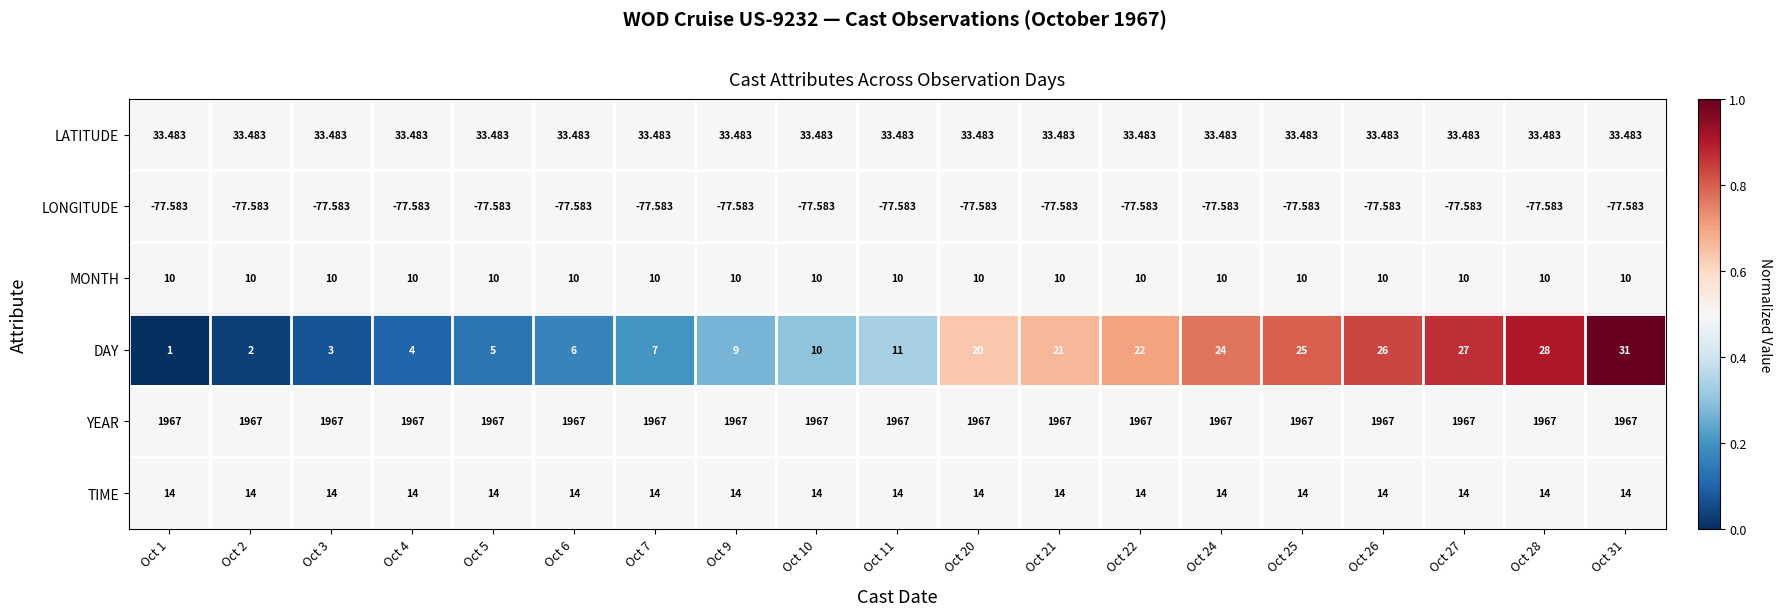

Is the value of TIME at Oct 26 greater than the value of DAY at Oct 1?

Yes